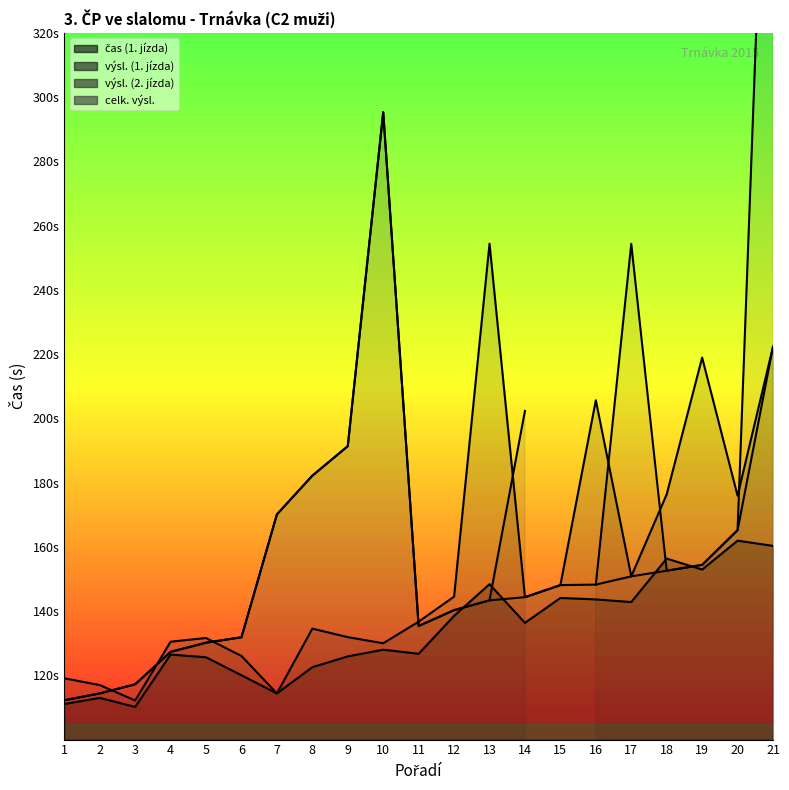

Which series ends up on top after the final intersection of celk. výsl. and čas (1. jízda)?

celk. výsl.